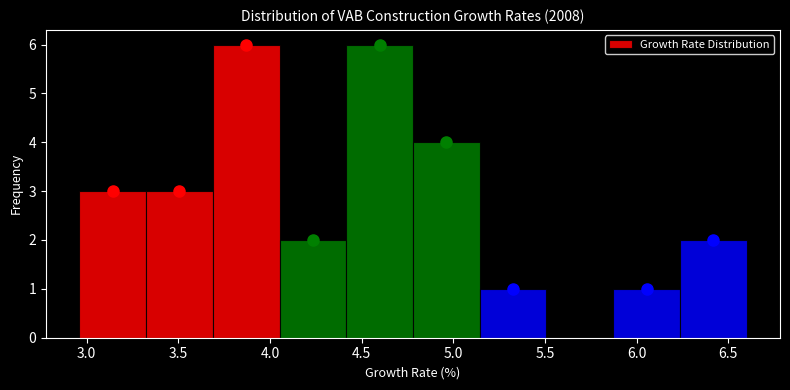

Reading left to right, transcribe this chart: for each bar, give the range it covers on the x-axis and its height. Neither the bar edges nor the heights are printed on the chart, so give them approximately, as read against the axes.

2.95 to 3.30: 3
3.30 to 3.70: 3
3.70 to 4.05: 6
4.05 to 4.40: 2
4.40 to 4.80: 6
4.80 to 5.15: 4
5.15 to 5.50: 1
5.50 to 5.85: 0
5.85 to 6.25: 1
6.25 to 6.60: 2